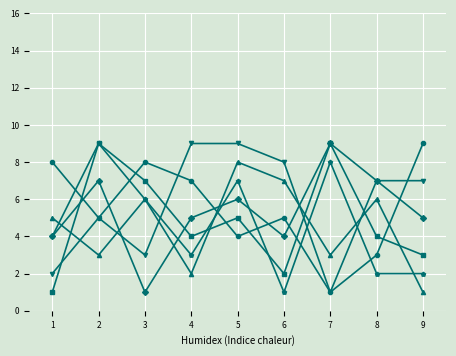

What is the maximum value shown in the chart?

9